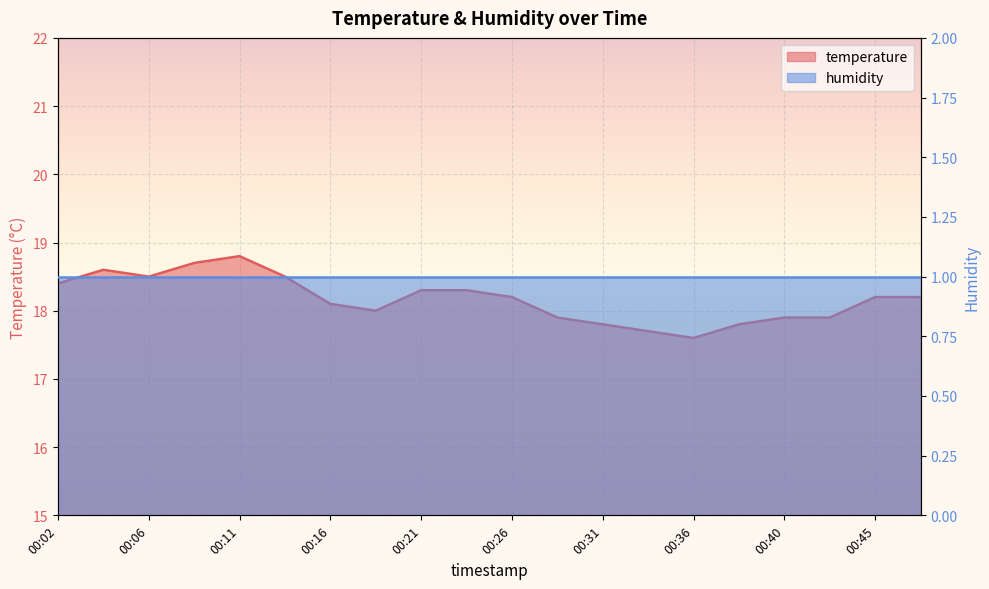

How many data points does each series have?

20